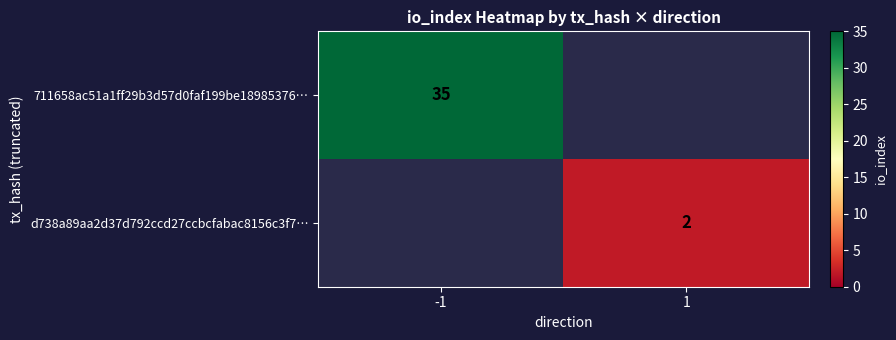

Is it true that 711658ac51a1ff29b3d57d0faf199be18985376… equals 35 at -1?

True